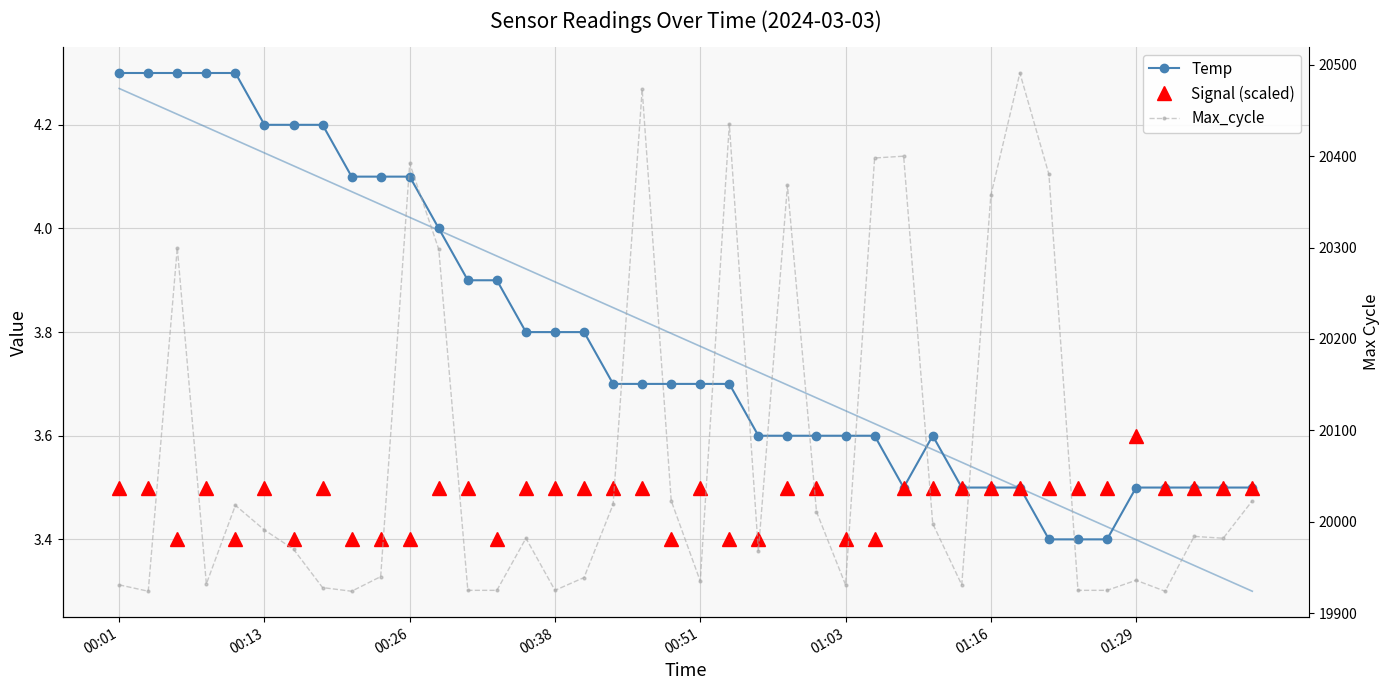

Between 14 and 15, which series saw the biggest shift?

Max_cycle